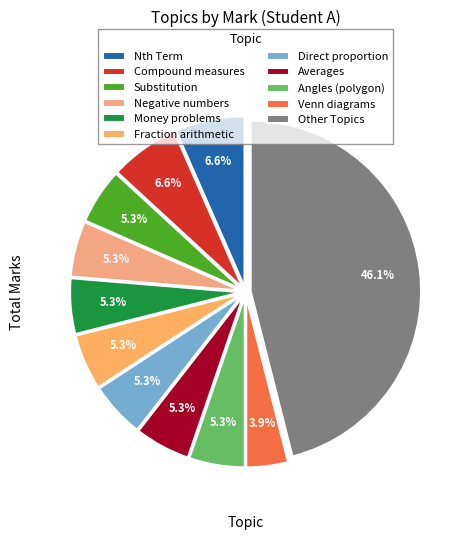

To the nearest percent, what is the difference between the largest and smallest slice percentages?

42%